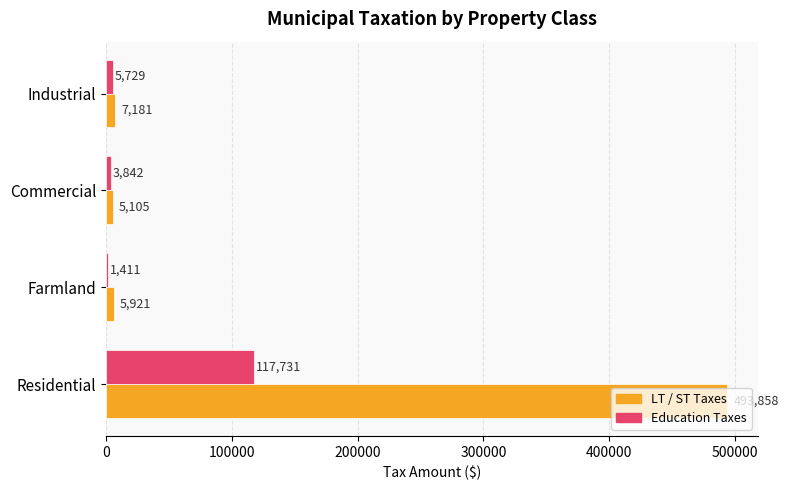

What is the greatest value displayed?

493858